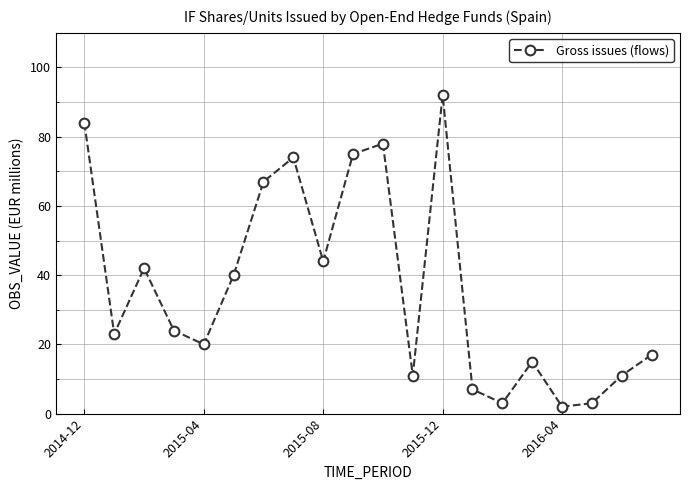

What is the difference between the maximum and minimum values?

90